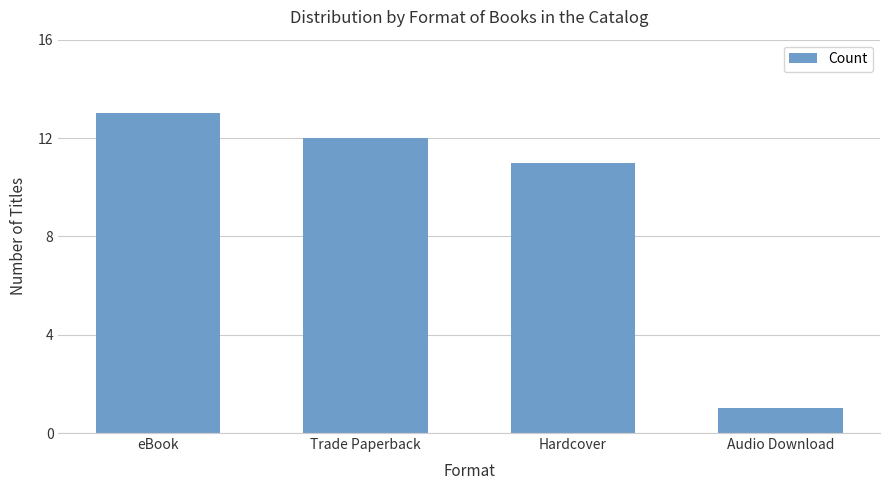

At which label does the data first exceed 12?

eBook